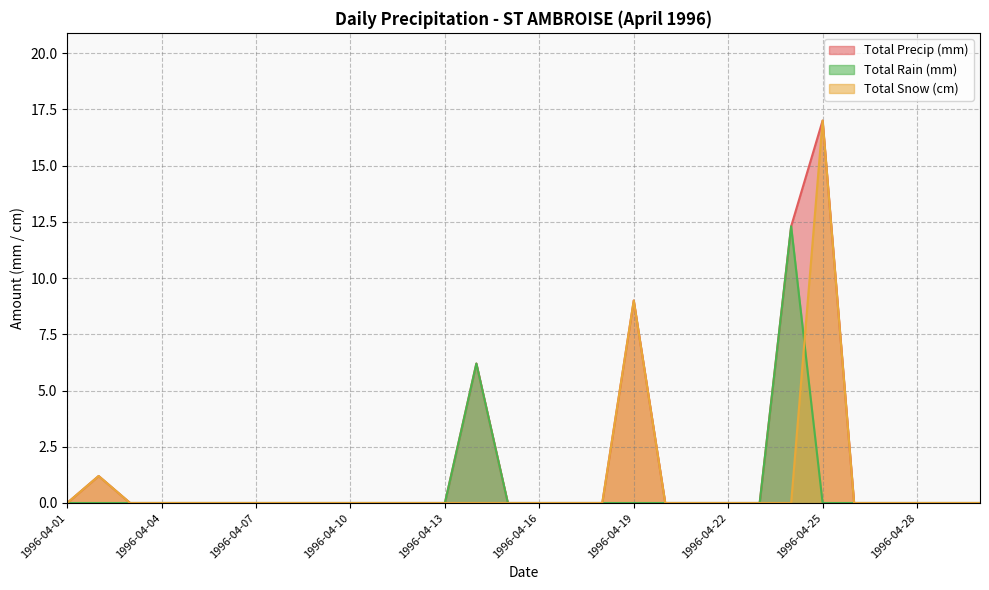

Reading left to right, transcribe all the data shown in this chart.

Total Rain (mm): 1996-04-01=0.0	1996-04-02=0.0	1996-04-03=0.0	1996-04-04=0.0	1996-04-05=0.0	1996-04-06=0.0	1996-04-07=0.0	1996-04-08=0.0	1996-04-09=0.0	1996-04-10=0.0	1996-04-11=0.0	1996-04-12=0.0	1996-04-13=0.0	1996-04-14=6.2	1996-04-15=0.0	1996-04-16=0.0	1996-04-17=0.0	1996-04-18=0.0	1996-04-19=0.0	1996-04-20=0.0	1996-04-21=0.0	1996-04-22=0.0	1996-04-23=0.0	1996-04-24=12.3	1996-04-25=0.0	1996-04-26=0.0	1996-04-27=0.0	1996-04-28=0.0	1996-04-29=0.0	1996-04-30=0.0
Total Snow (cm): 1996-04-01=0.0	1996-04-02=1.2	1996-04-03=0.0	1996-04-04=0.0	1996-04-05=0.0	1996-04-06=0.0	1996-04-07=0.0	1996-04-08=0.0	1996-04-09=0.0	1996-04-10=0.0	1996-04-11=0.0	1996-04-12=0.0	1996-04-13=0.0	1996-04-14=0.0	1996-04-15=0.0	1996-04-16=0.0	1996-04-17=0.0	1996-04-18=0.0	1996-04-19=9.0	1996-04-20=0.0	1996-04-21=0.0	1996-04-22=0.0	1996-04-23=0.0	1996-04-24=0.0	1996-04-25=17.0	1996-04-26=0.0	1996-04-27=0.0	1996-04-28=0.0	1996-04-29=0.0	1996-04-30=0.0
Total Precip (mm): 1996-04-01=0.0	1996-04-02=1.2	1996-04-03=0.0	1996-04-04=0.0	1996-04-05=0.0	1996-04-06=0.0	1996-04-07=0.0	1996-04-08=0.0	1996-04-09=0.0	1996-04-10=0.0	1996-04-11=0.0	1996-04-12=0.0	1996-04-13=0.0	1996-04-14=6.2	1996-04-15=0.0	1996-04-16=0.0	1996-04-17=0.0	1996-04-18=0.0	1996-04-19=9.0	1996-04-20=0.0	1996-04-21=0.0	1996-04-22=0.0	1996-04-23=0.0	1996-04-24=12.3	1996-04-25=17.0	1996-04-26=0.0	1996-04-27=0.0	1996-04-28=0.0	1996-04-29=0.0	1996-04-30=0.0